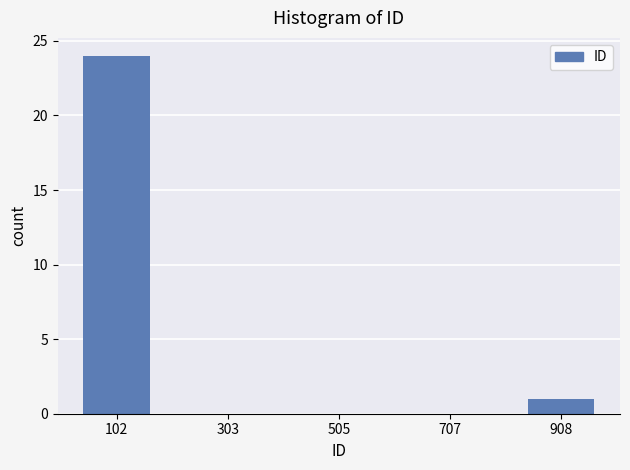

Reading left to right, what are all the values shown in this chart?

102=24	303=0	505=0	707=0	908=1